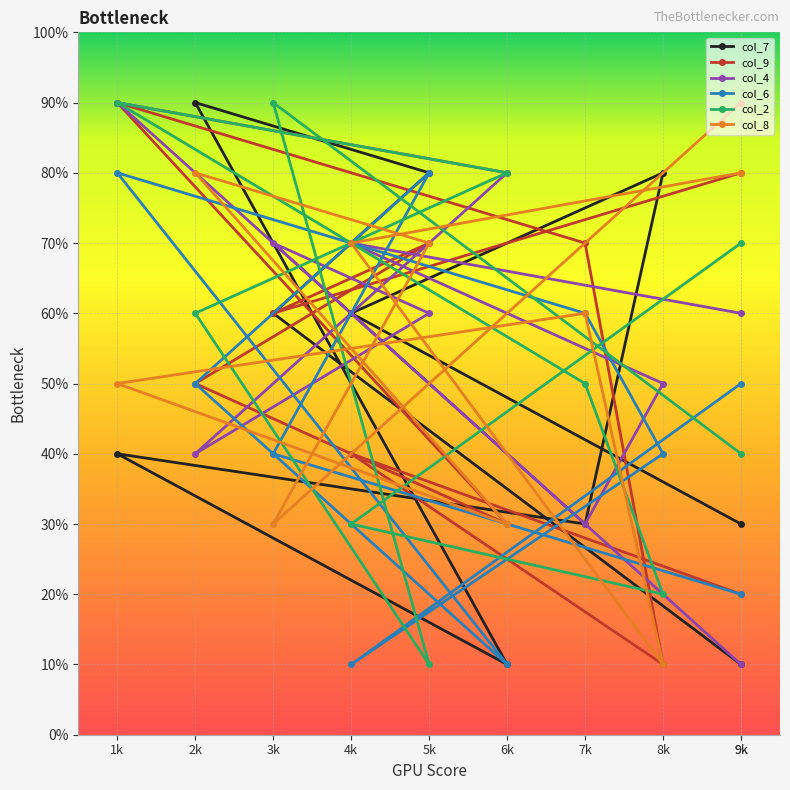

How many col_6 values are between 2 and 6?

6